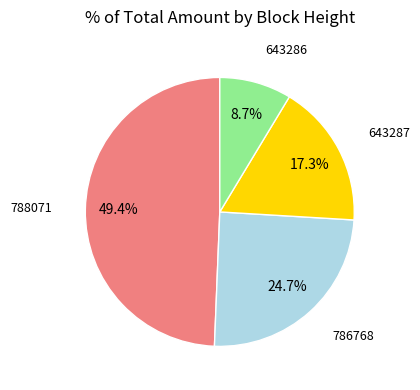

Which slice is the smallest?

643286